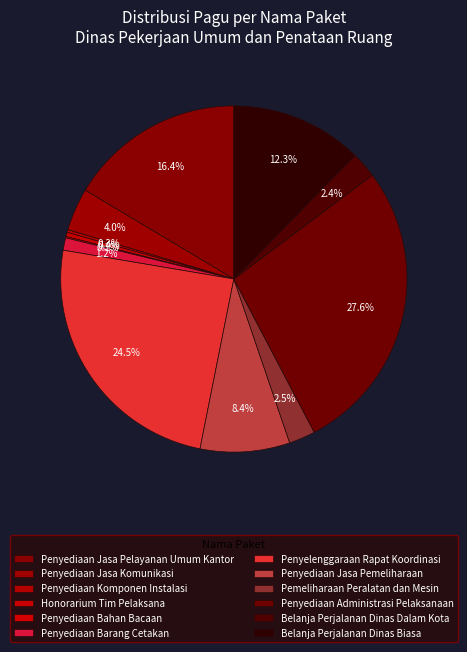

Is there a majority slice in this chart?

No